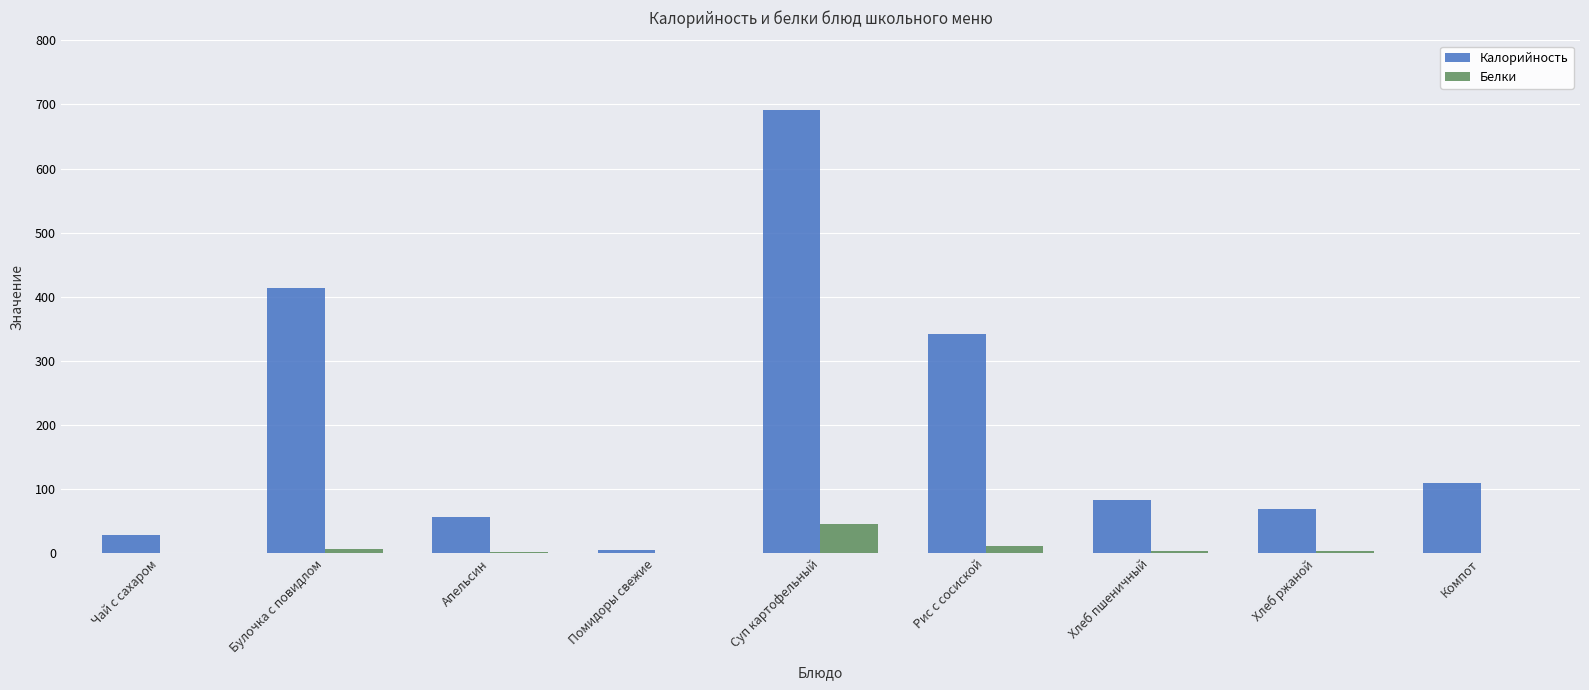

How many distinct data groups are displayed?

2